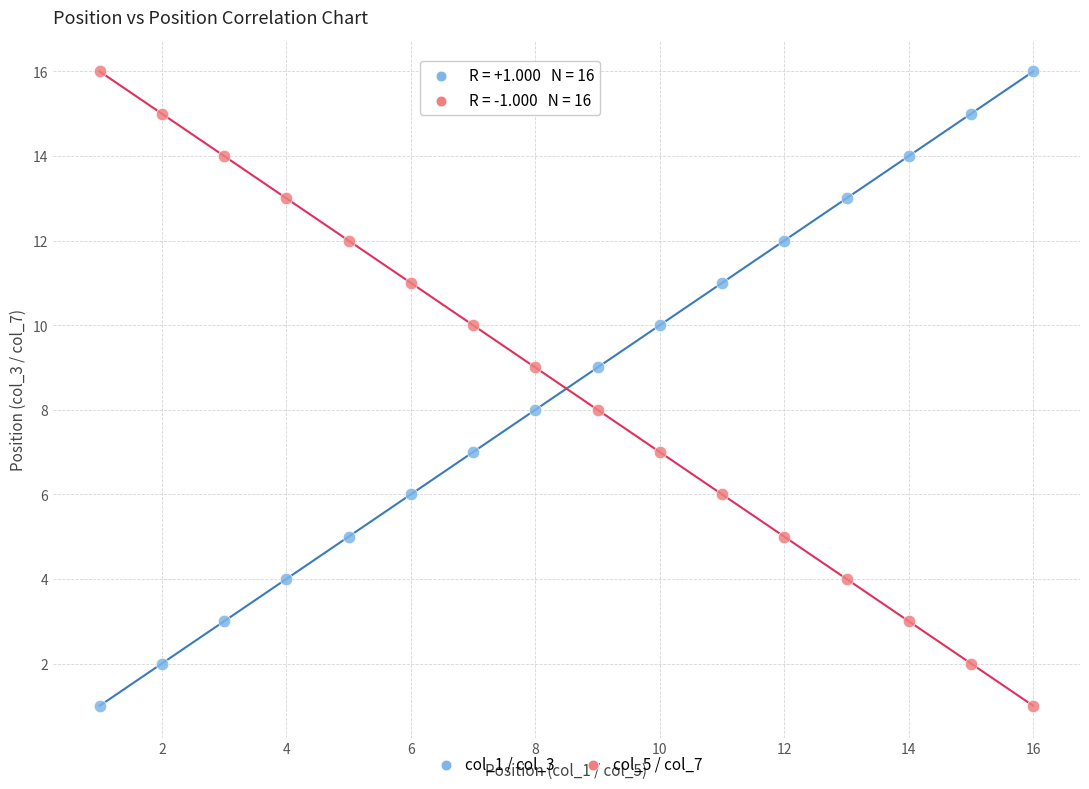

Across all data points, what is the range of Y values (max minus min)?

15